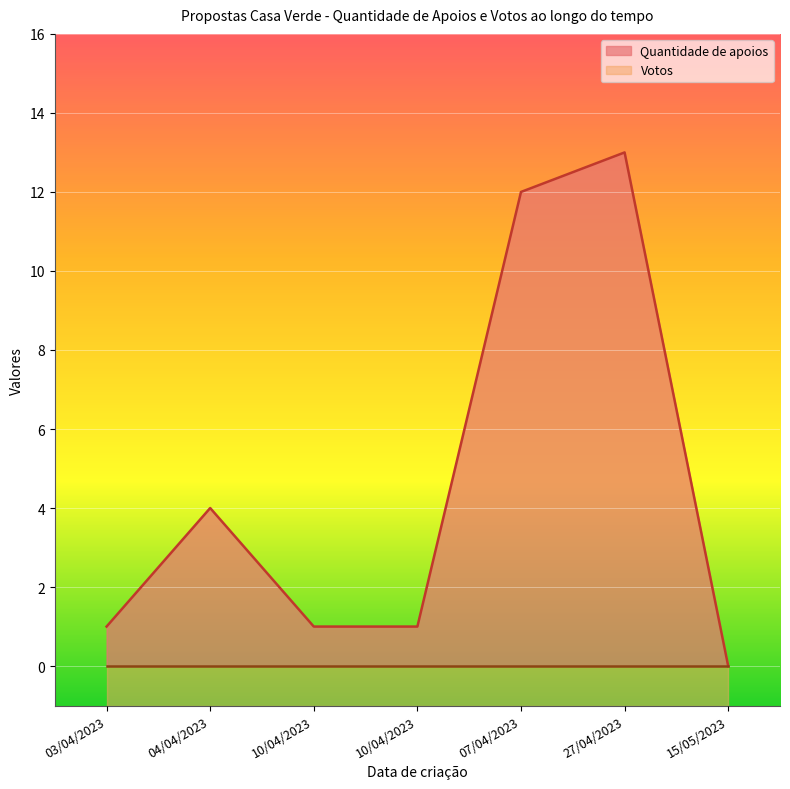

At which category does the data reach its first local peak?

04/04/2023